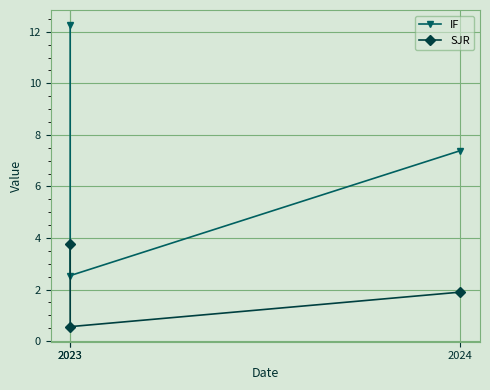

Which category has the lowest value in the IF series?

2023